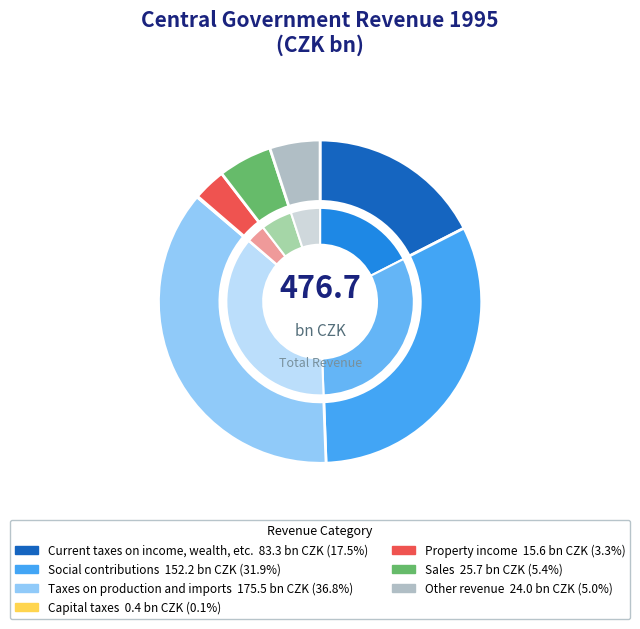

Is it true that Property income is 3% of the pie?

True